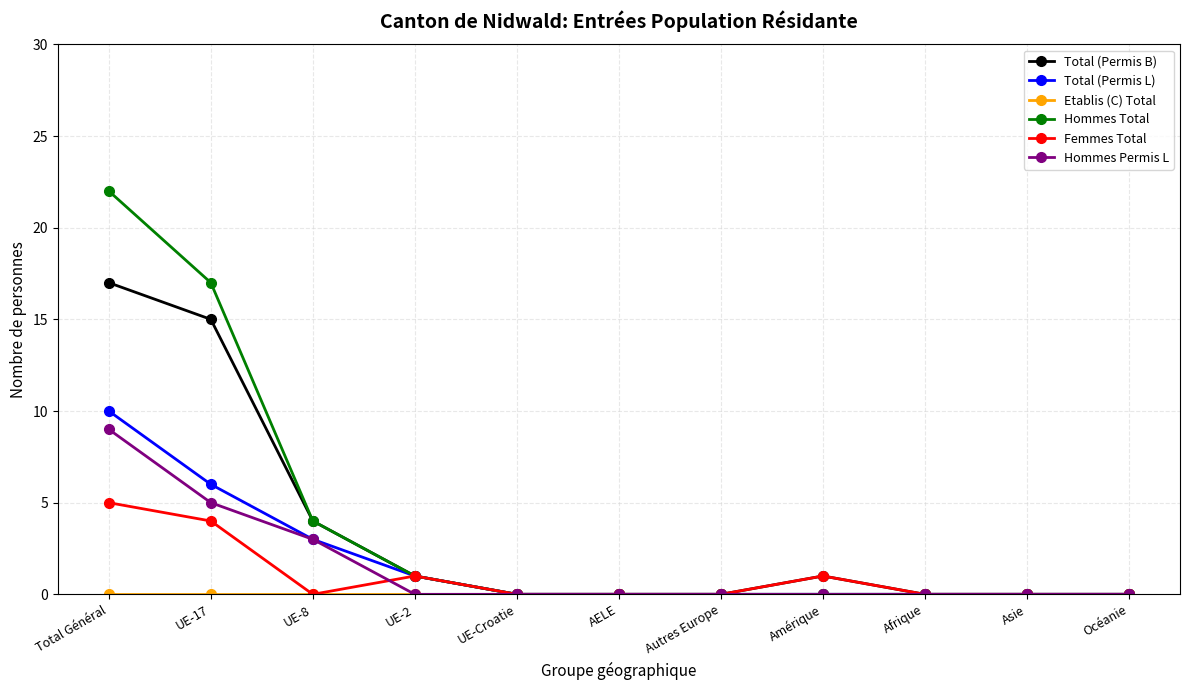

At how many categories does at least one series exceed 3?

3